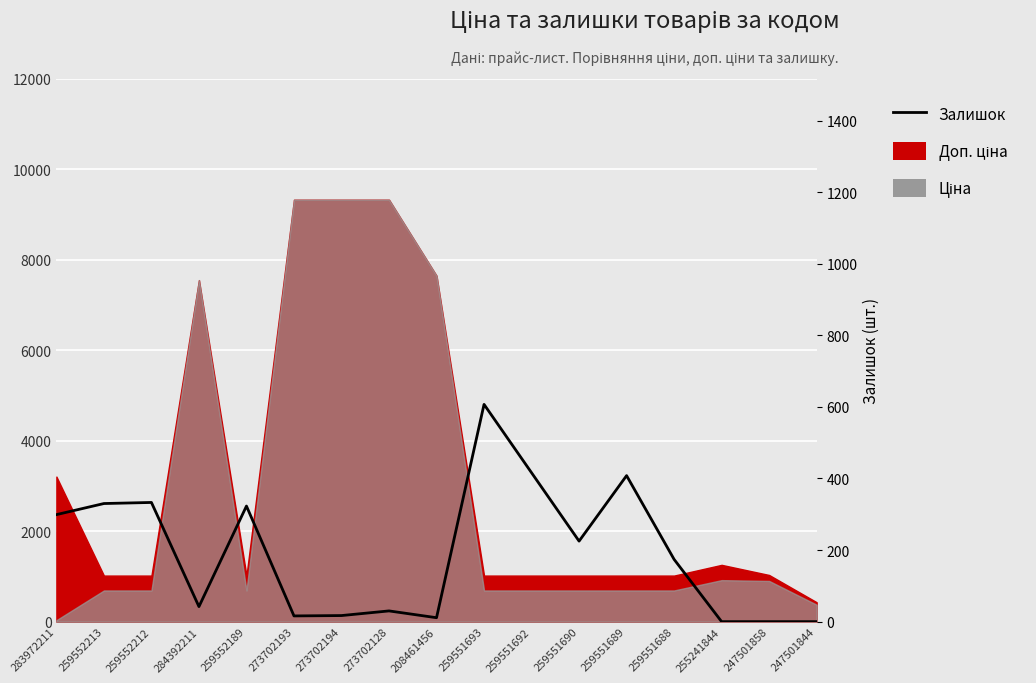

How many categories are shown in the chart?

17